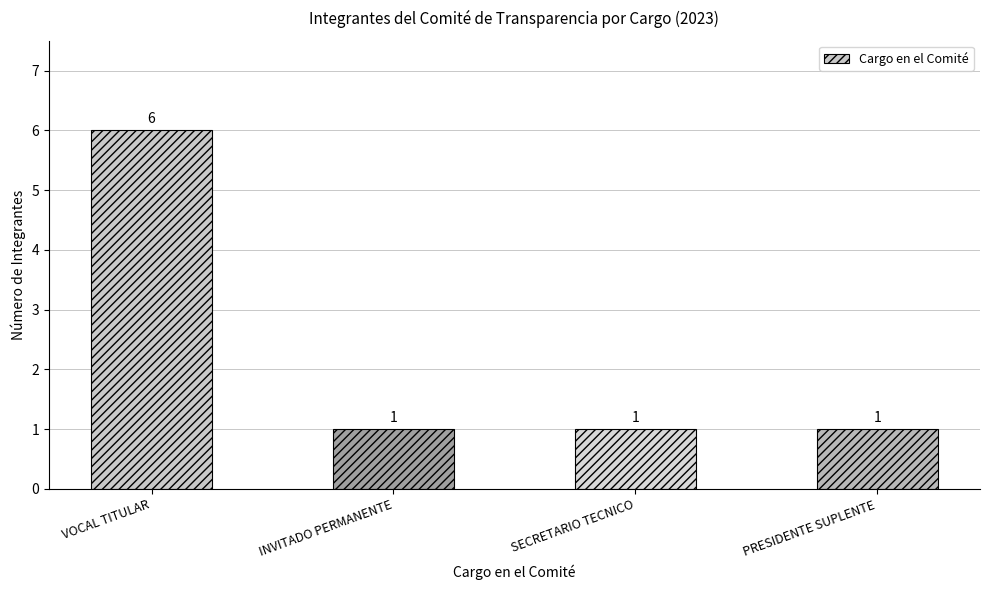

Count the values in the range 1 to 6.

4